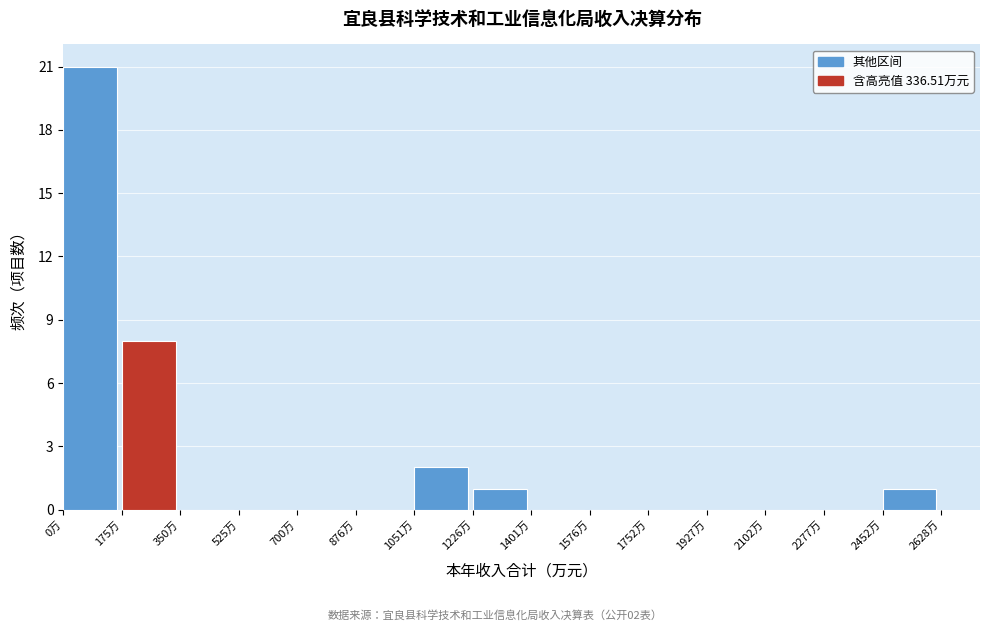

Over which range of the x-axis is the bar tallest?

0 to 180